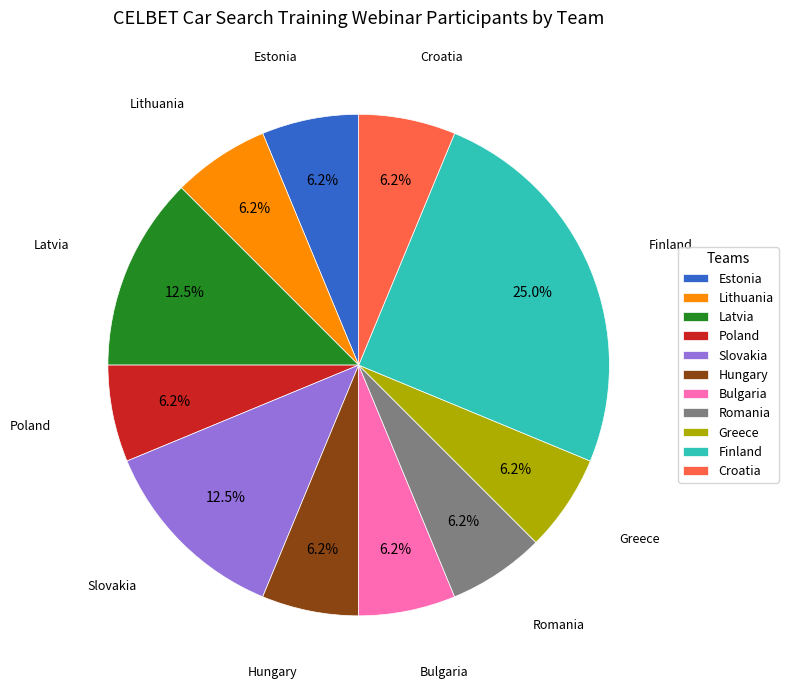

Approximately how many times larger is the value at Latvia compared to Hungary?

2.0